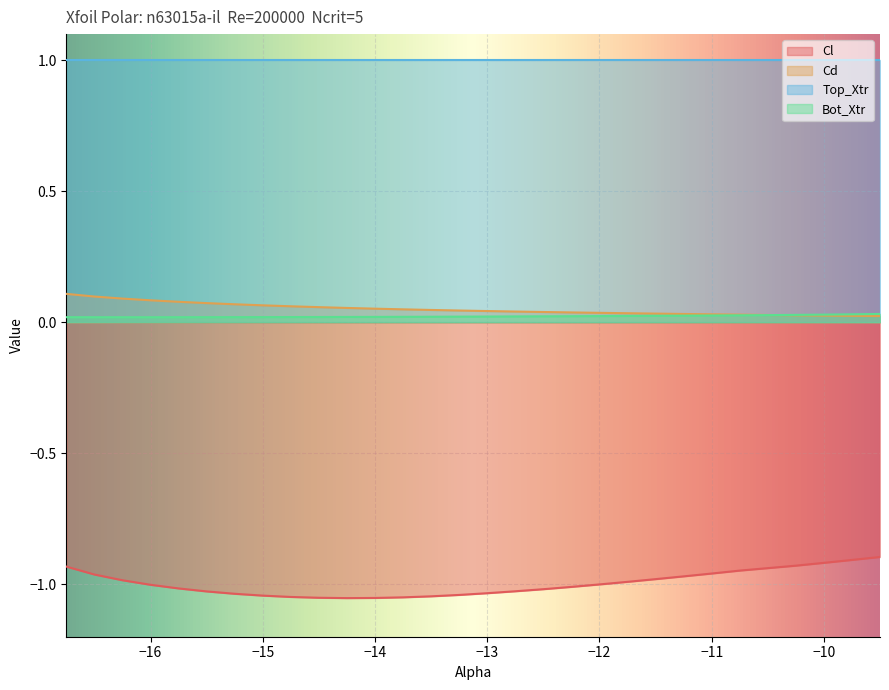

The value of Cl at −14 is -0.3. True or false?

False